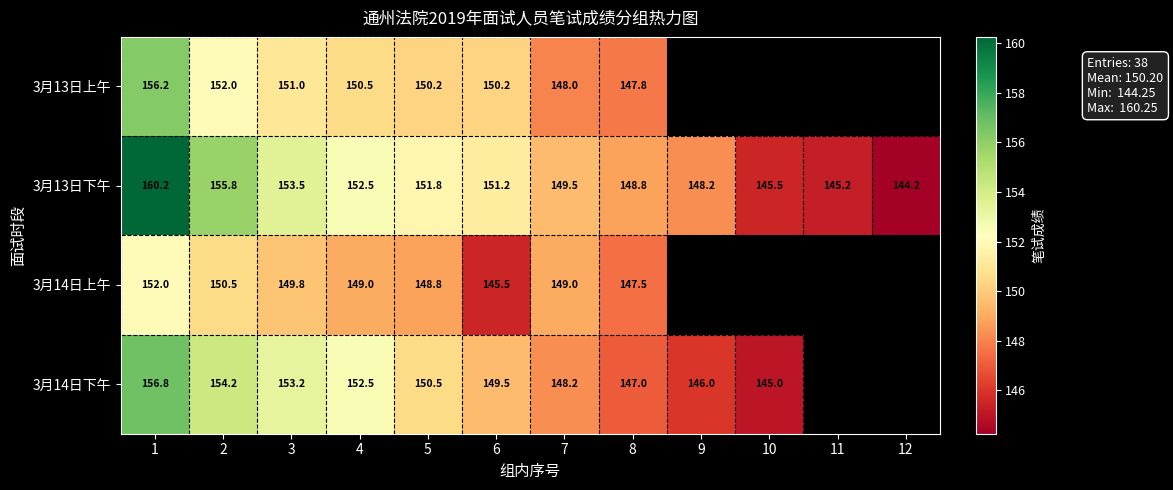

Which series changed the most between 3 and 12?

3月13日下午